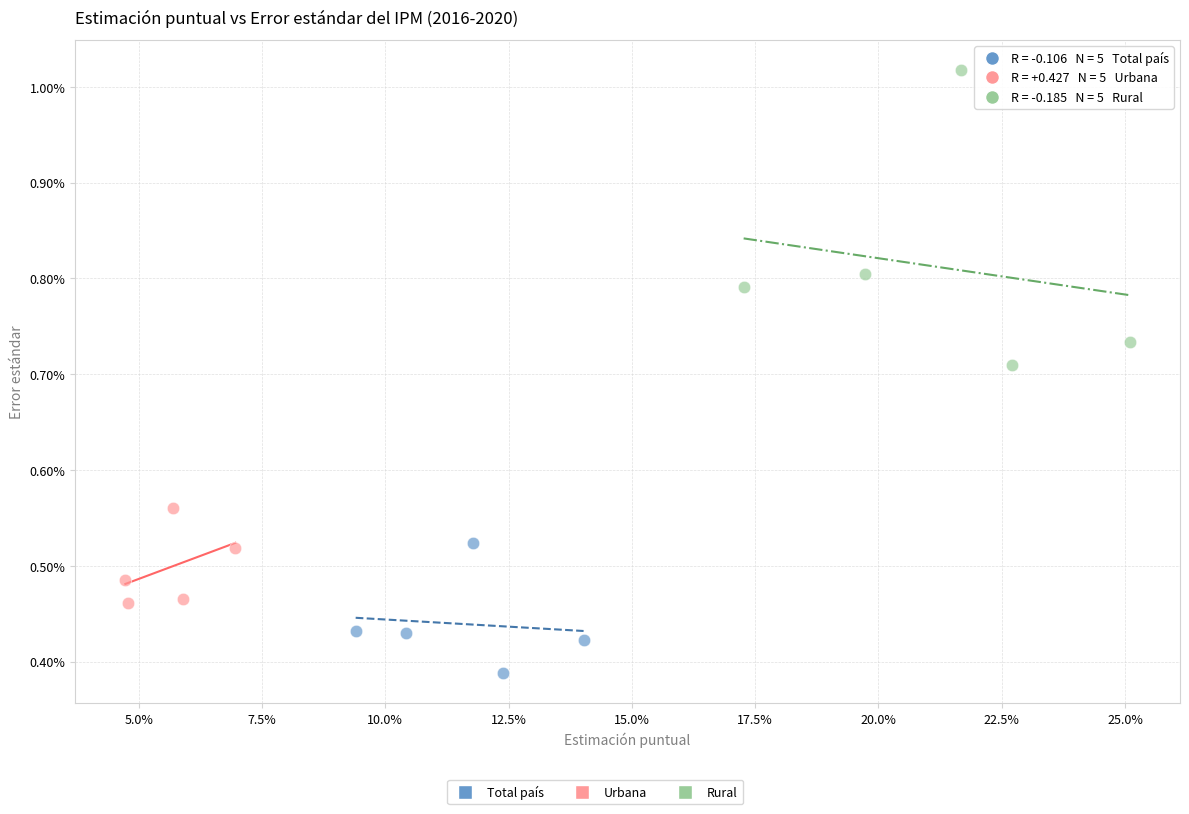

Which series contains the highest Y value?

Rural